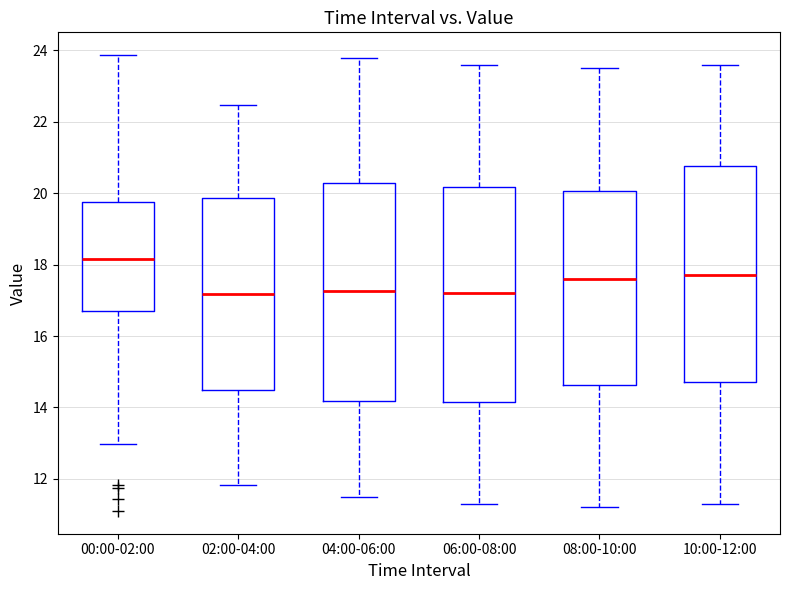

Reading left to right, read every box against the y-axis: the position of its median line, the range the box covers, and the ends of its whiskers. The values are not printed on the chart, so give them approximately, as read against the axis.

00:00-02:00: median 18.2, box 16.8 to 19.8, whiskers 13.0 to 23.8
02:00-04:00: median 17.2, box 14.4 to 19.8, whiskers 11.8 to 22.4
04:00-06:00: median 17.2, box 14.2 to 20.4, whiskers 11.6 to 23.8
06:00-08:00: median 17.2, box 14.2 to 20.2, whiskers 11.4 to 23.6
08:00-10:00: median 17.6, box 14.6 to 20.0, whiskers 11.2 to 23.6
10:00-12:00: median 17.8, box 14.8 to 20.8, whiskers 11.4 to 23.6